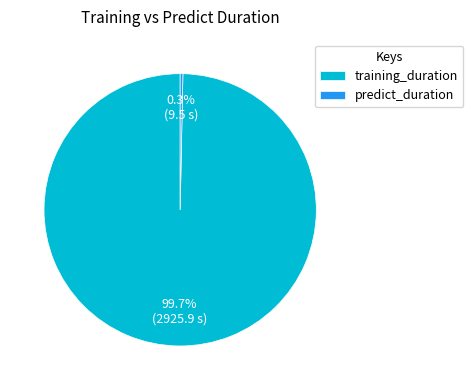

What portion of the pie excludes training_duration?

0.3%